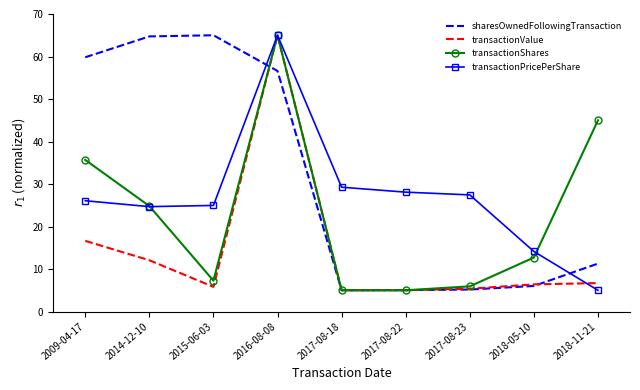

True or false: transactionShares has more than 2 points higher than both neighbors.

False